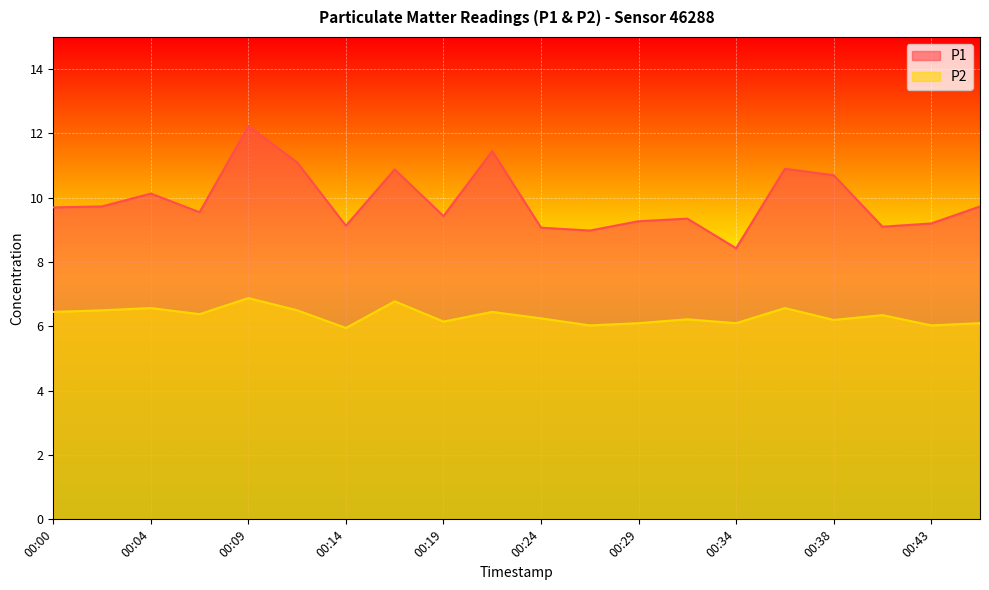

At how many categories does at least one series exceed 6?

20